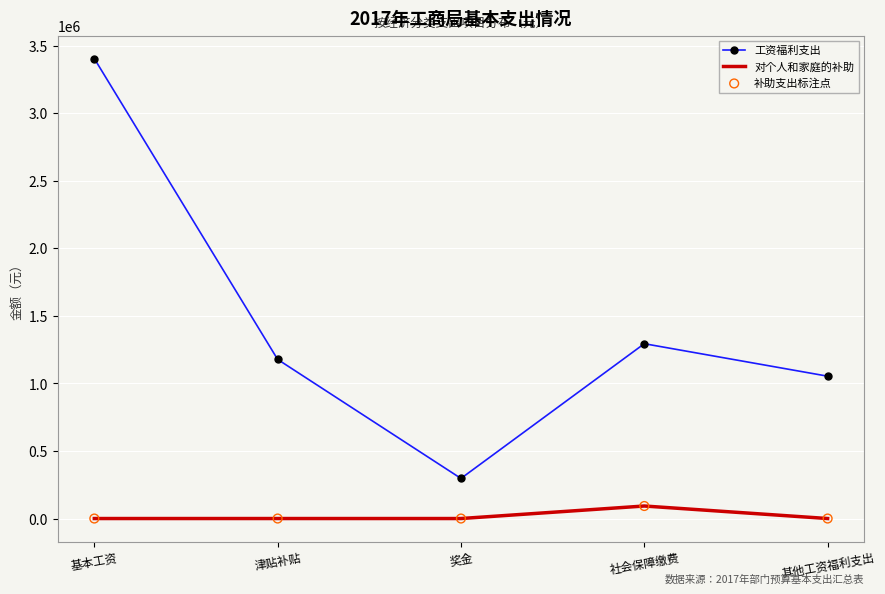

At which category is the sum across all series the highest?

基本工资